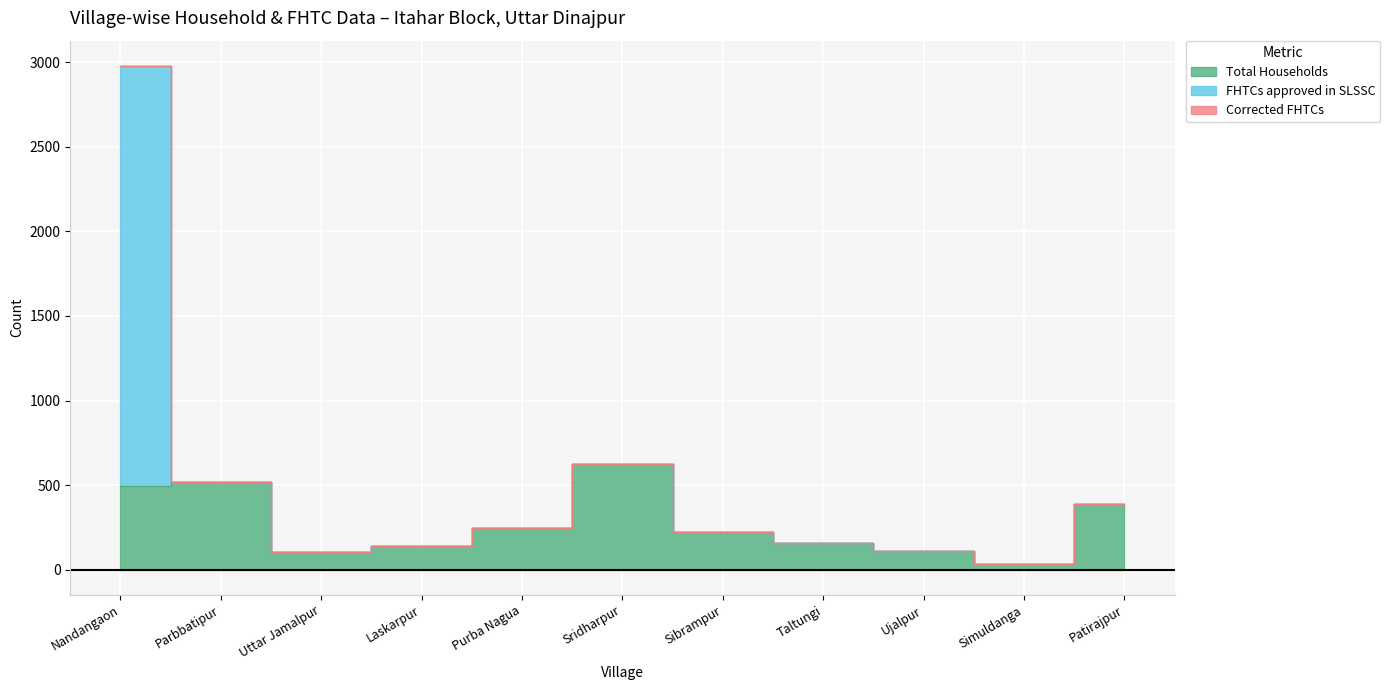

Does the chart display data point markers on the line(s)?

No